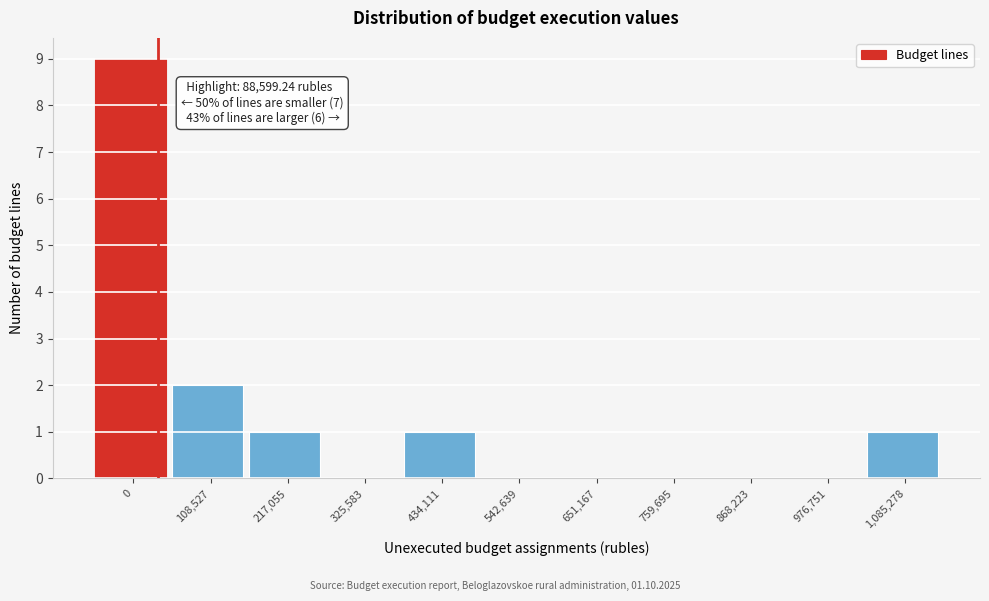

Reading left to right, what are all the values shown in this chart?

0=9	108,527=2	217,055=1	325,583=0	434,111=1	542,639=0	651,167=0	759,695=0	868,223=0	976,751=0	1,085,278=1